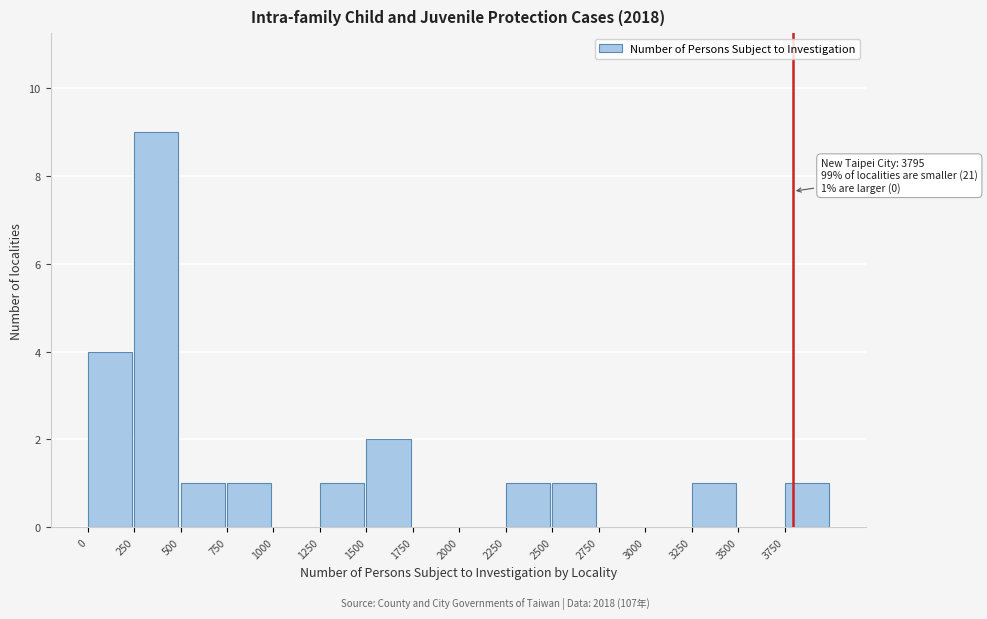

Which range on the x-axis has the tallest bar?

250 to 500